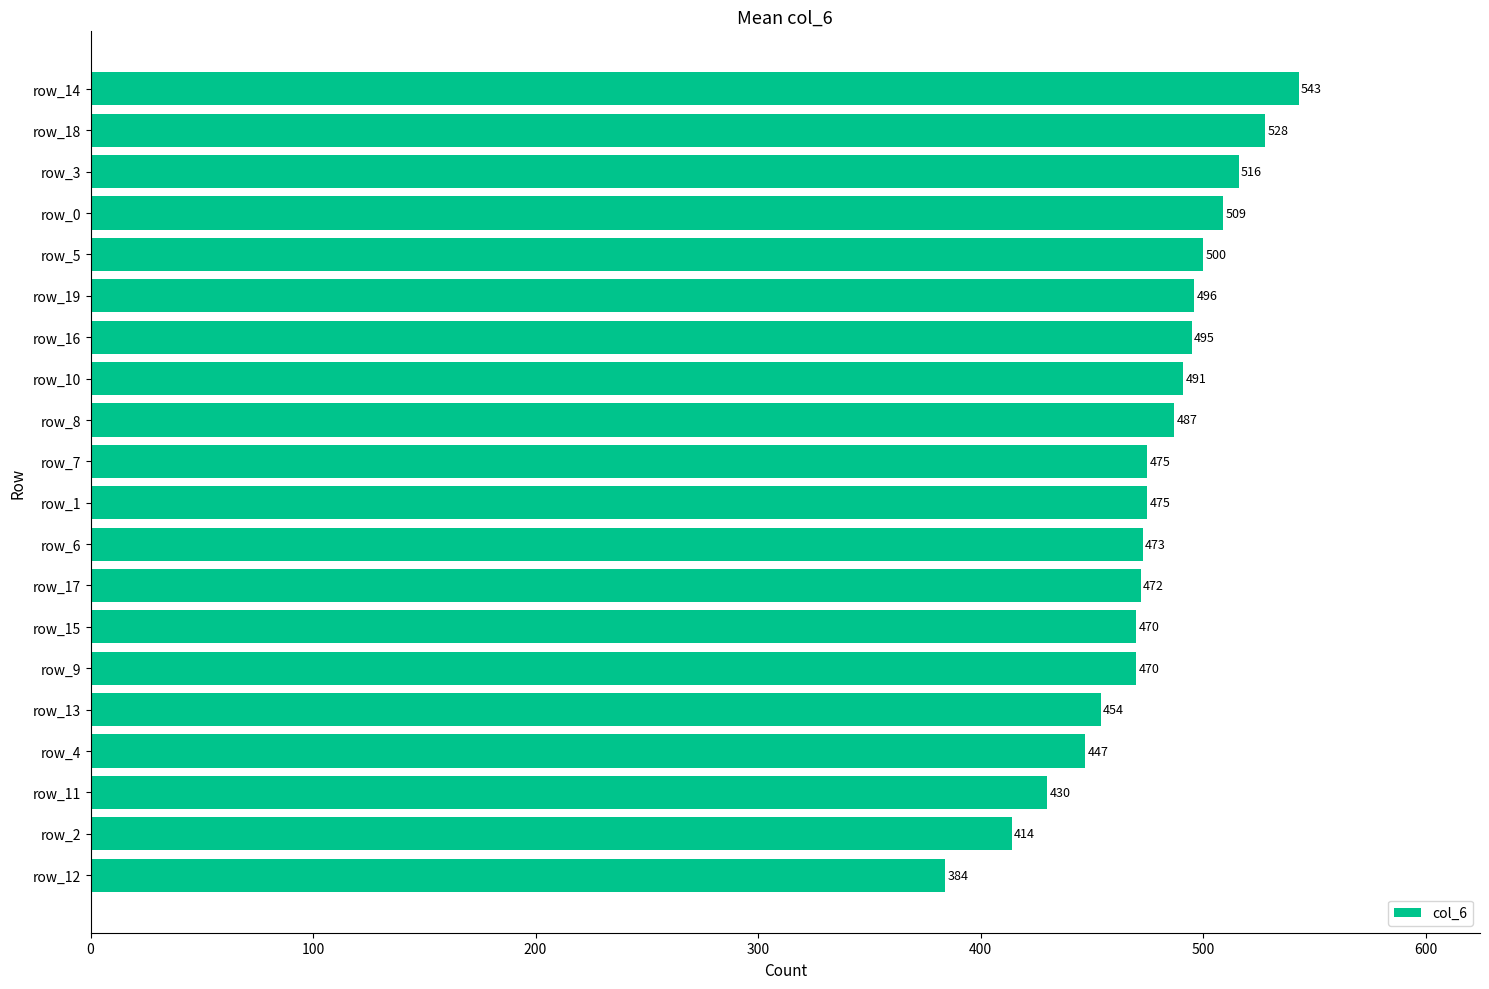

What is the maximum value shown in the chart?

543